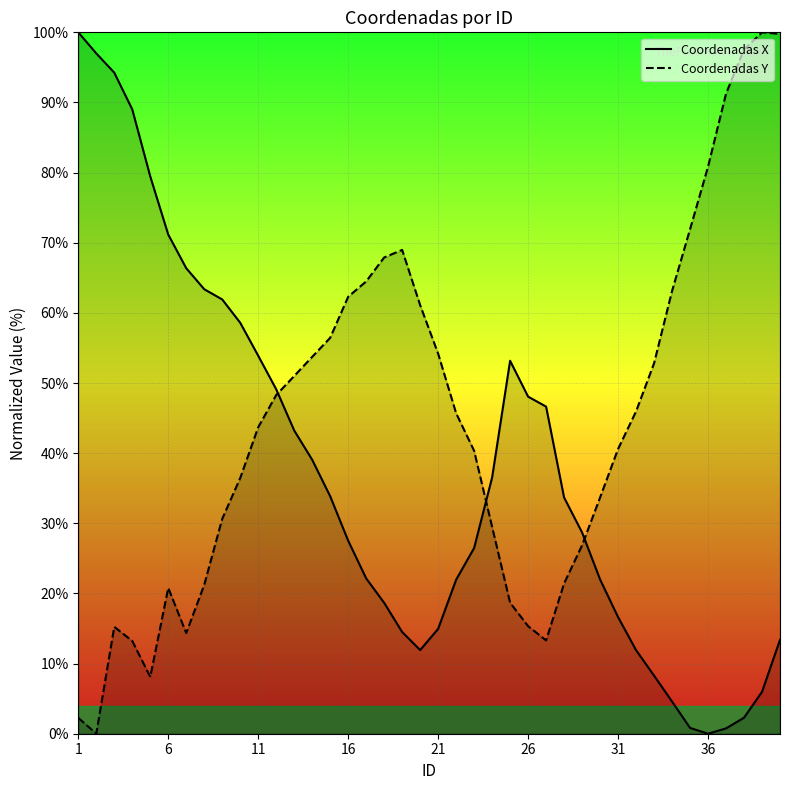

Which series has the largest total across all categories?

Coordenadas Y